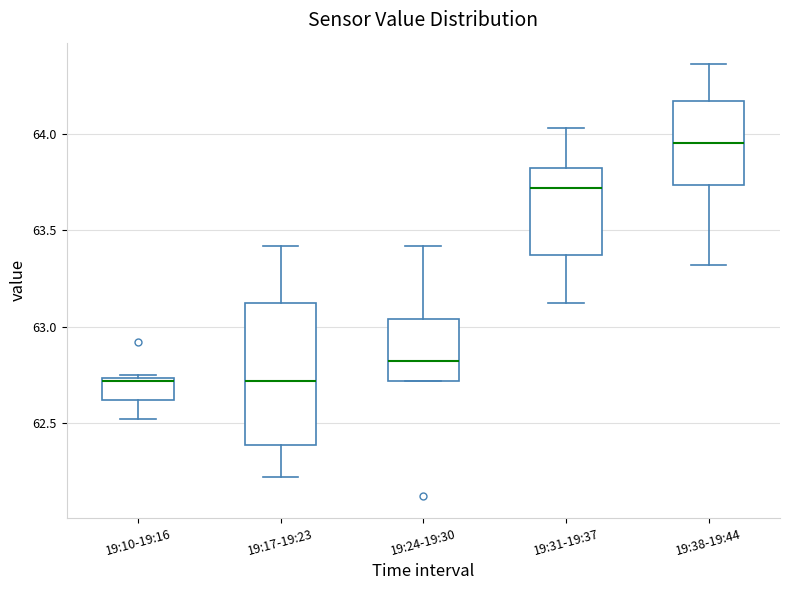

Where does the lower whisker of the box for 19:31-19:37 end on the y-axis? The values are not printed on the chart, so give them approximately, as read against the axis.

63.10